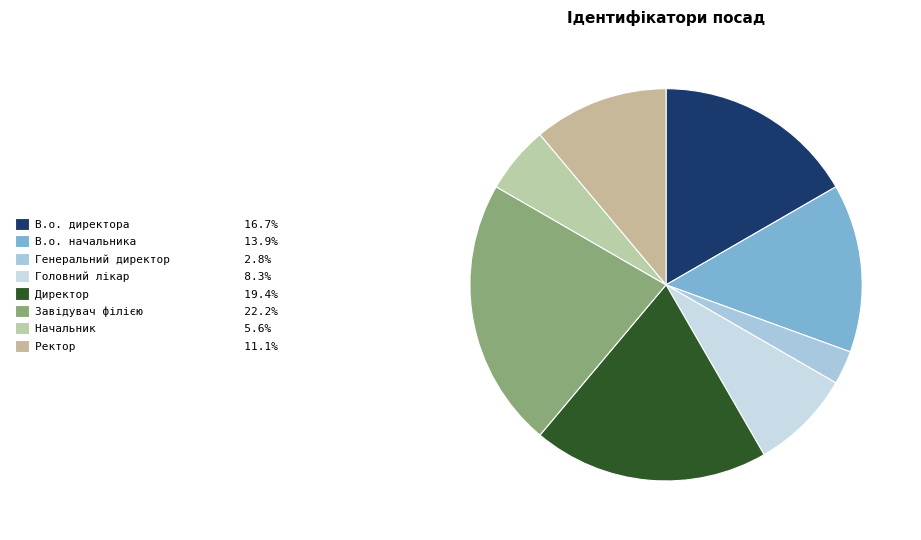

What is the change in value from В.о. начальника to Ректор?

-1